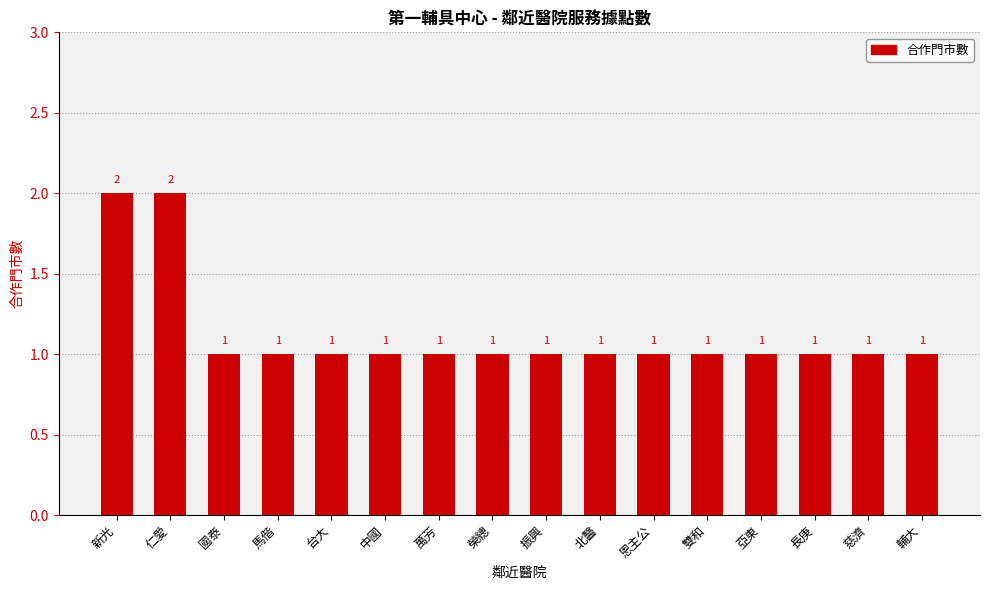

True or false: the data shows 0 at 長庚.

False